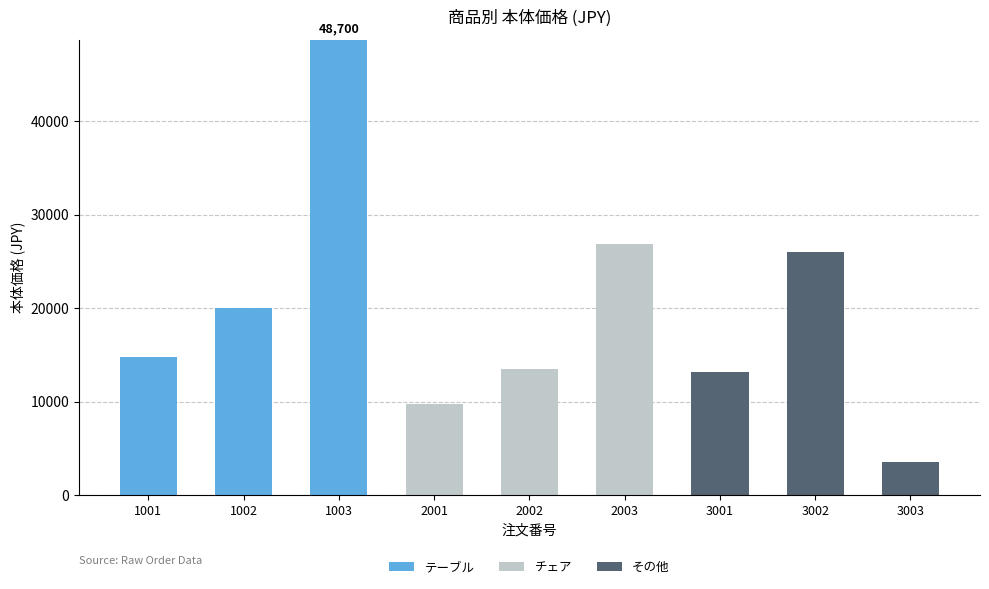

Where is テーブル nearest to the value 24350?

1002